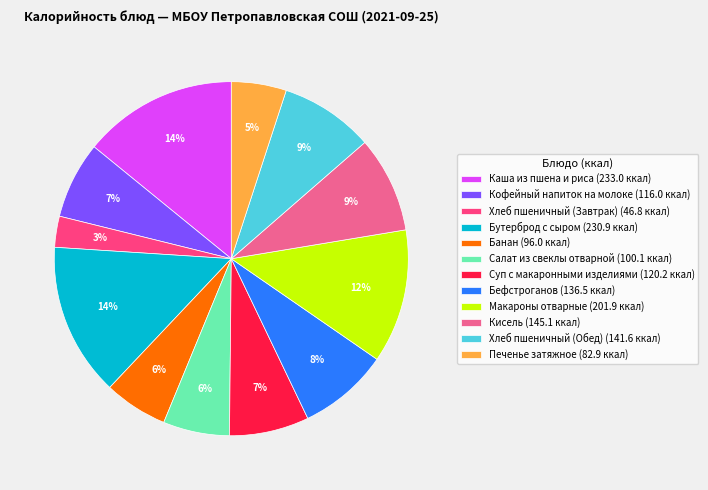

What percentage is the Бефстроганов slice, to the nearest percent?

8%